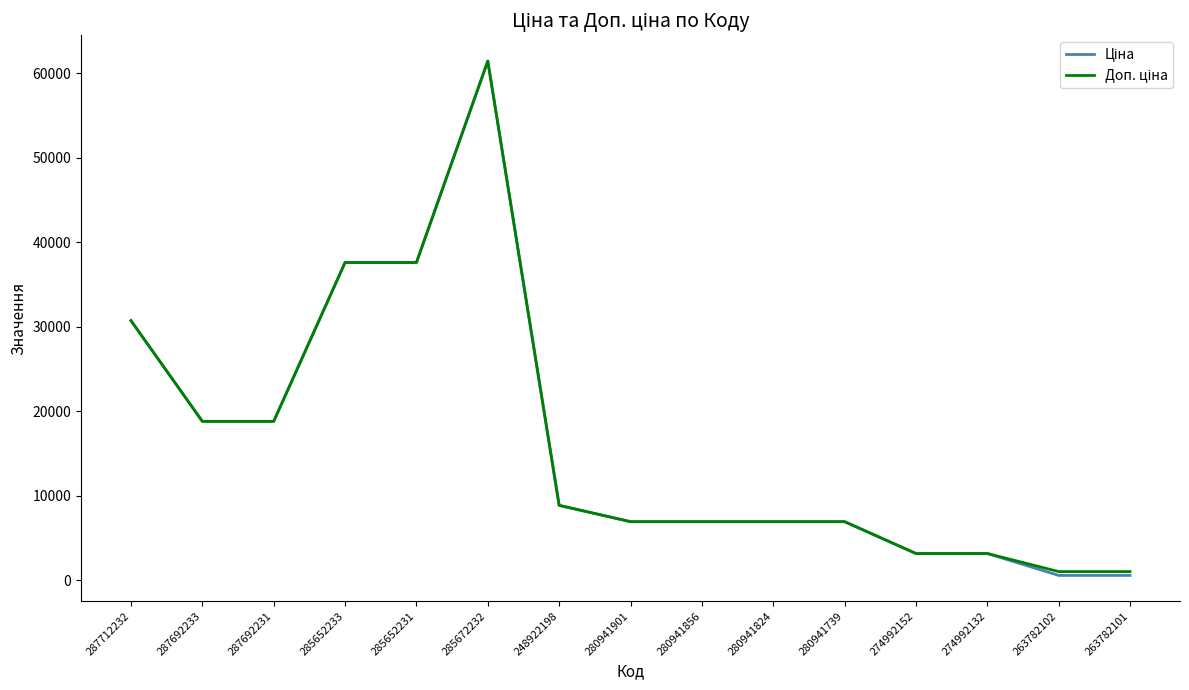

What is the total value across all series at 280941901?

13851.3